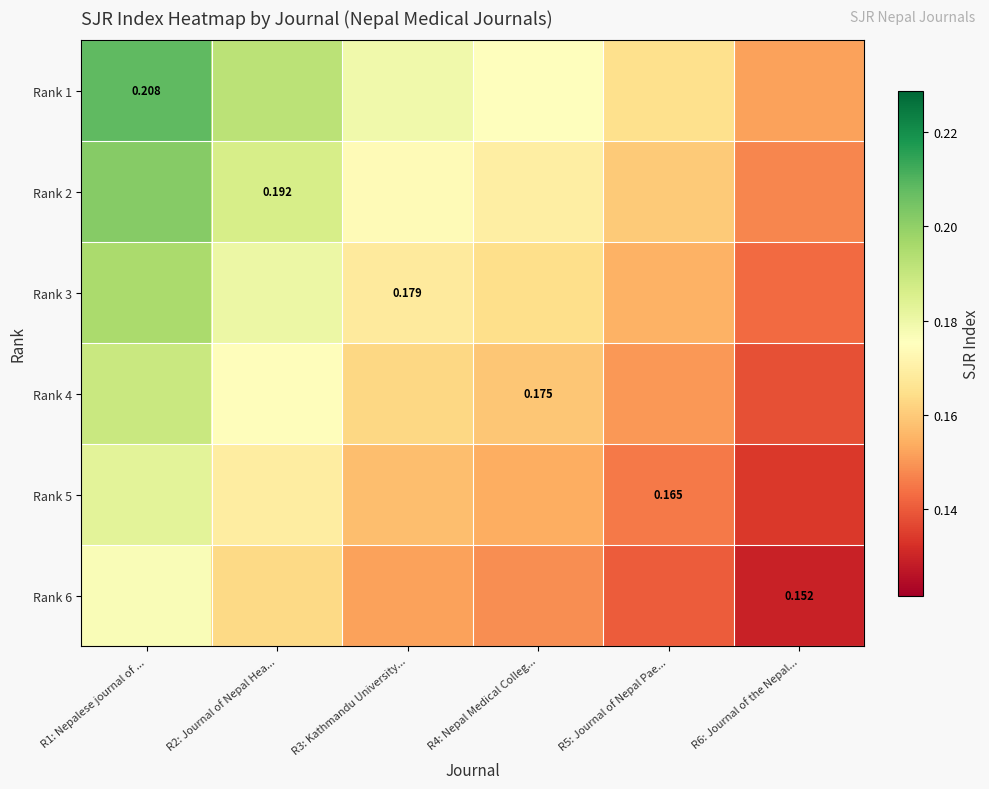

At which label does Rank 4 reach its minimum?

R6: Journal of the Nepal...